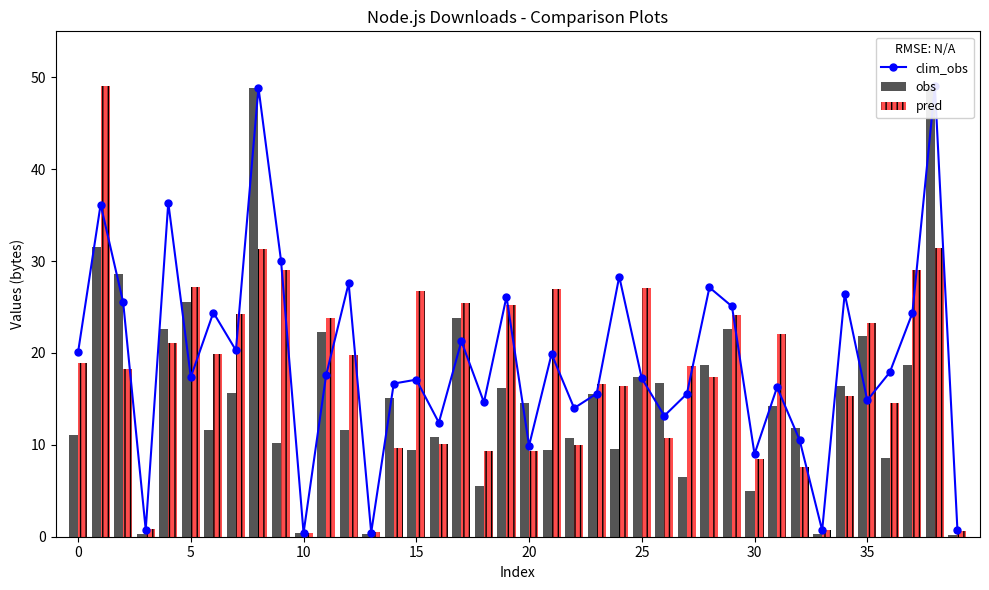

What is the average value of the obs series?

15.2